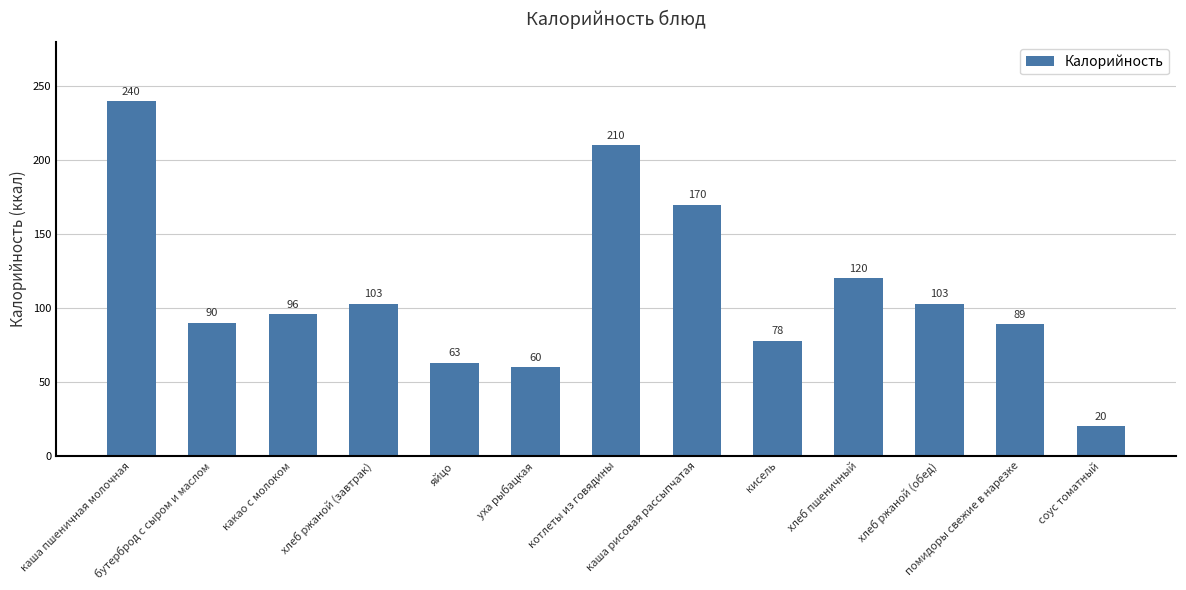

Reading right to left, list all the values displayed in this chart.

соус томатный=20	помидоры свежие в нарезке=89	хлеб ржаной (обед)=103	хлеб пшеничный=120	кисель=78	каша рисовая рассыпчатая=170	котлеты из говядины=210	уха рыбацкая=60	яйцо=63	хлеб ржаной (завтрак)=103	какао с молоком=96	бутерброд с сыром и маслом=90	каша пшеничная молочная=240